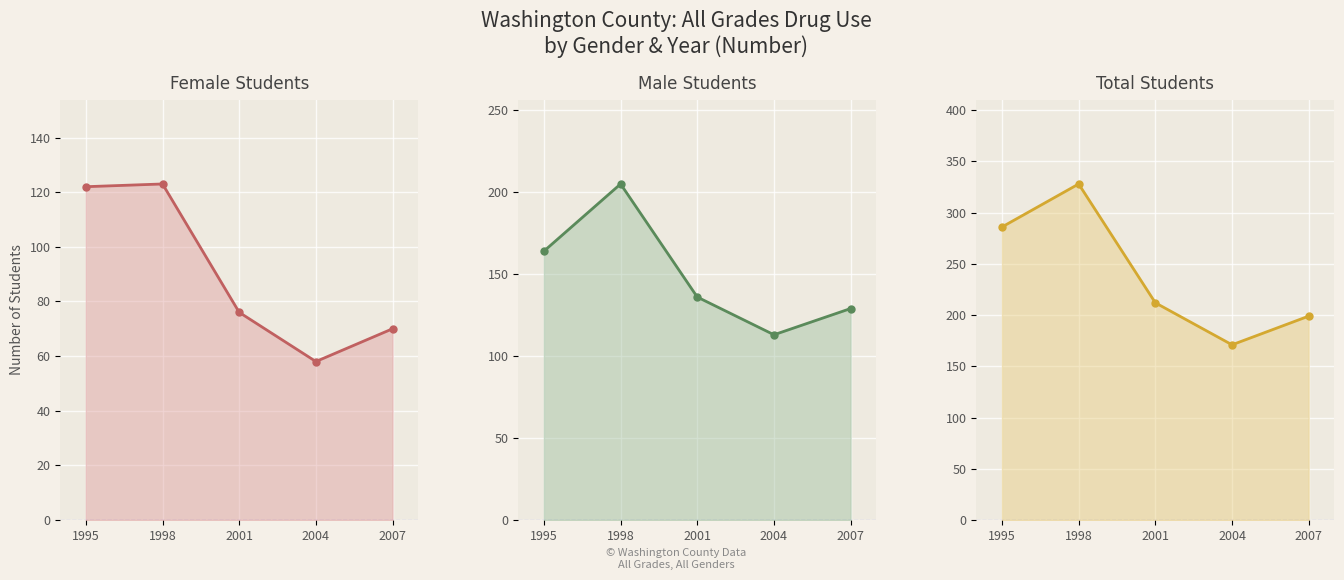

Which category has the lowest value in the Male series?

2004